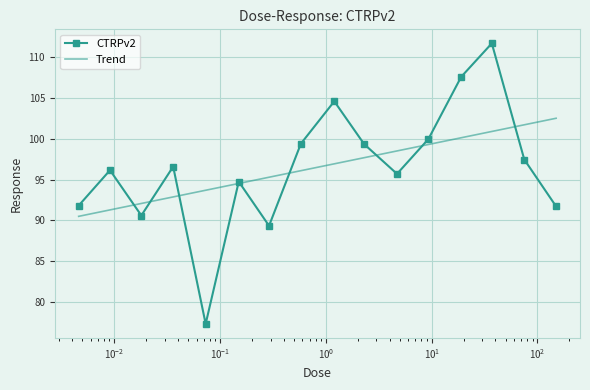

The chart shows a value of 95.7 at 4.7. True or false?

True